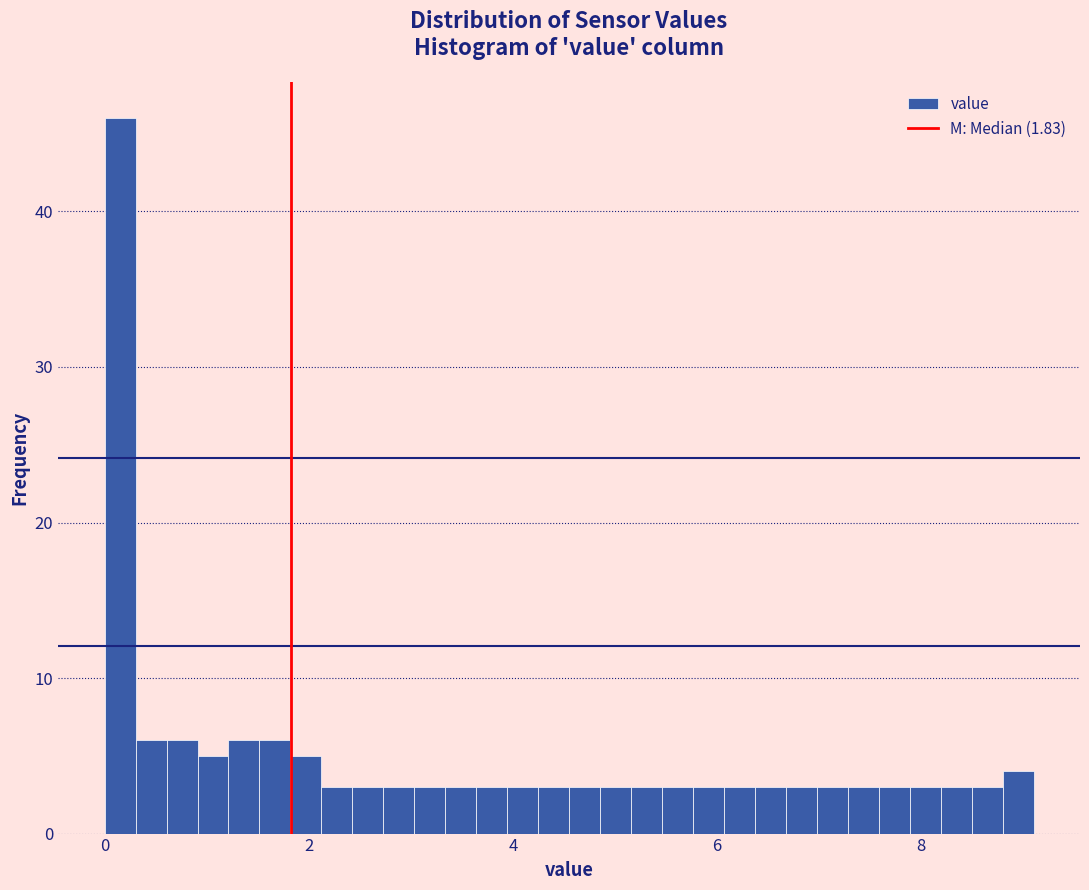

Read against the x-axis, roughly where is the centre of the tallest bar?

0.2